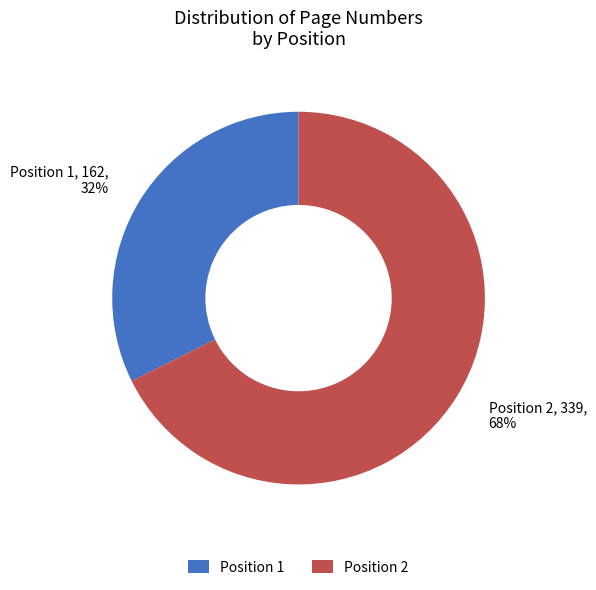

Which slice represents more than half of the pie?

Position 2